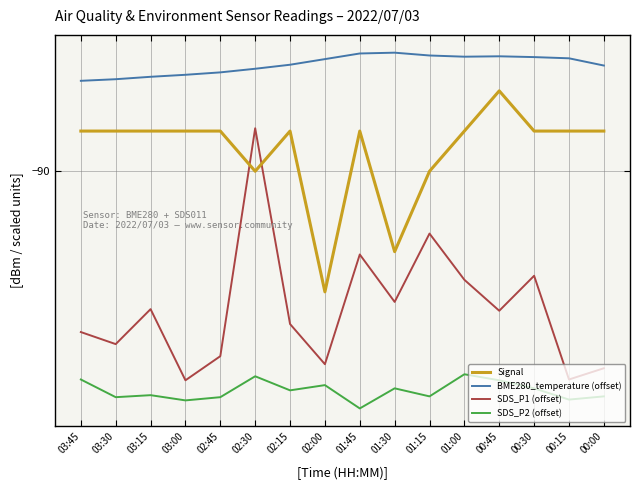

True or false: SDS_P2 (offset) has more than 2 points higher than both neighbors.

True